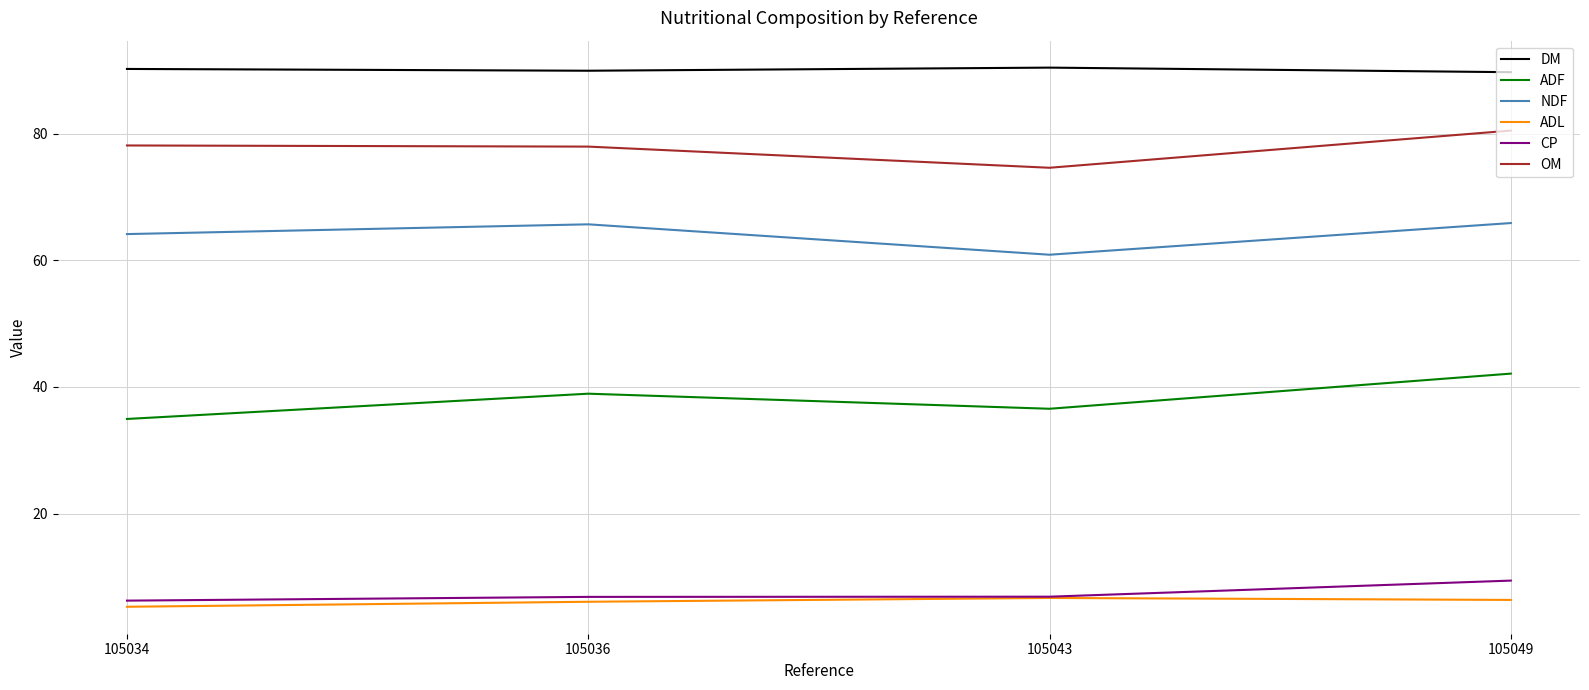

Where is the first local maximum for ADF?

105036